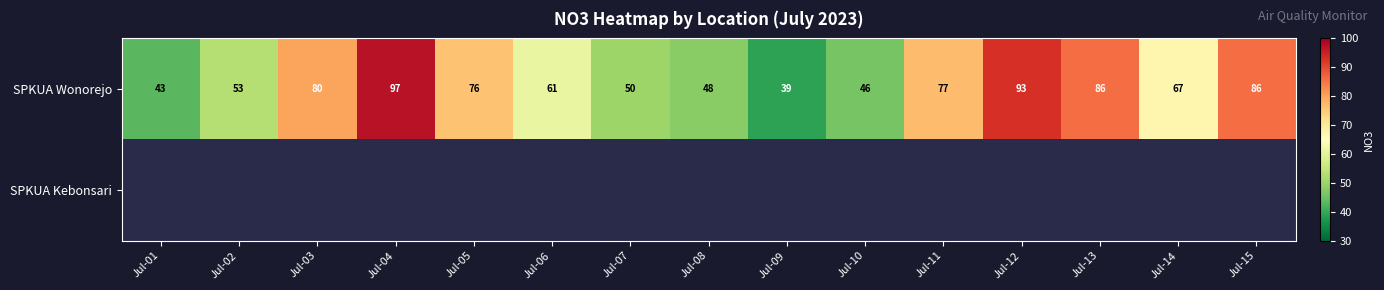

True or false: SPKUA Wonorejo has a value of 38 at Jul-15.

False